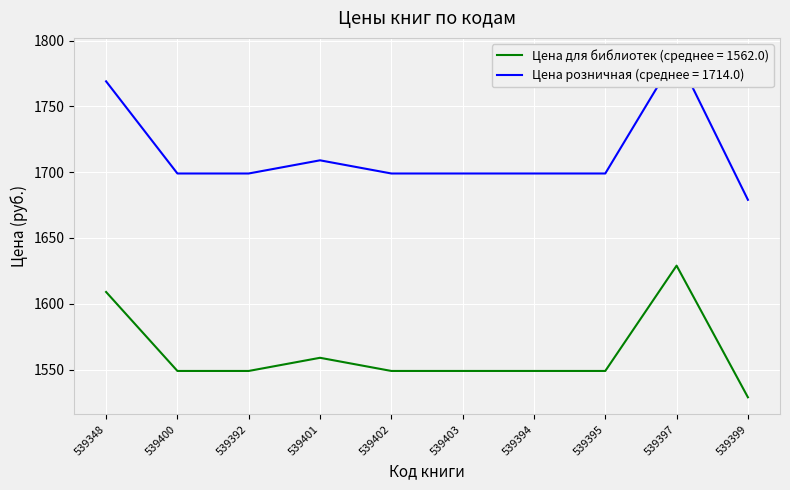

Which category has the lowest value in the Цена для библиотек (среднее = 1562.0) series?

539399